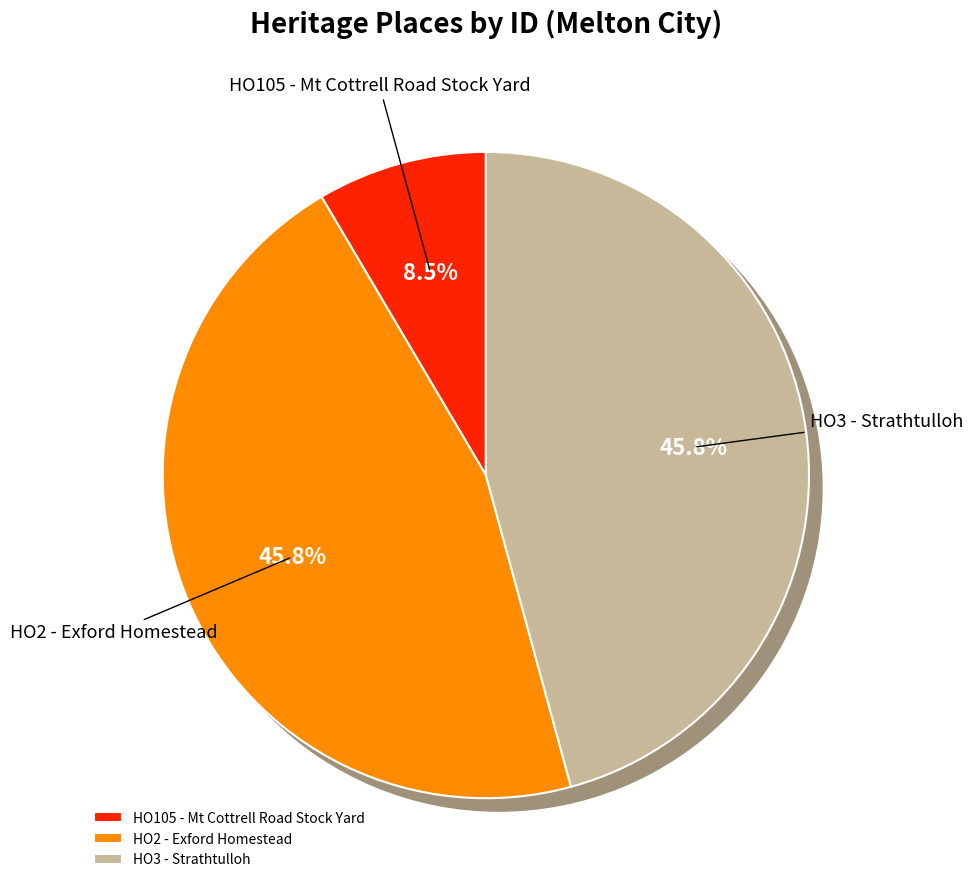

What portion of the pie excludes HO3 - Strathtulloh?

54.2%